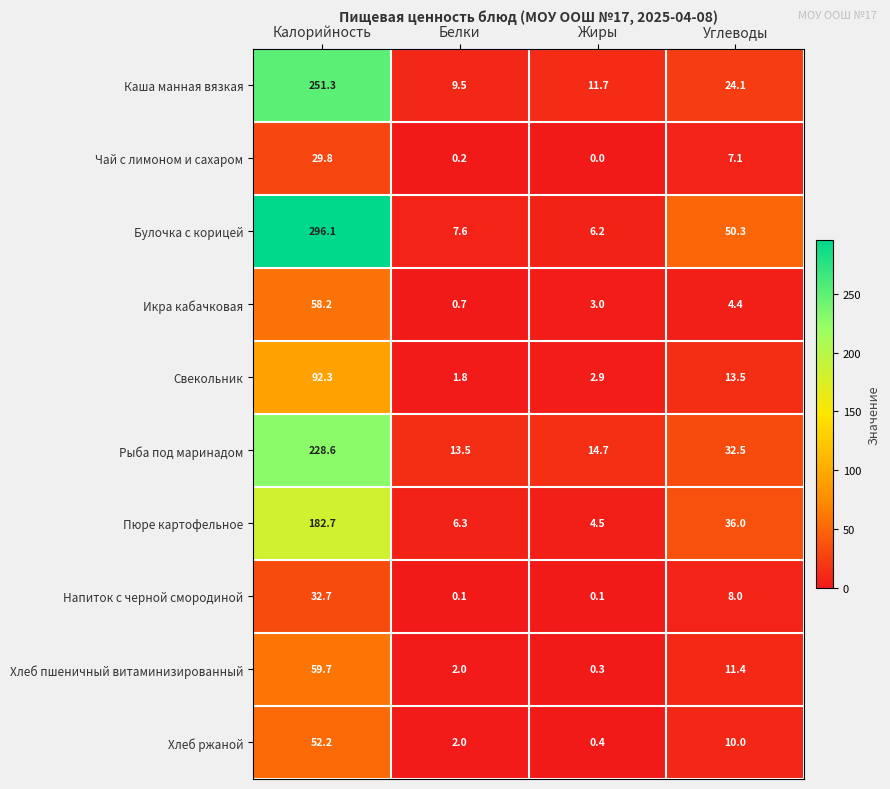

What is the total value across all series at Калорийность?

1283.6